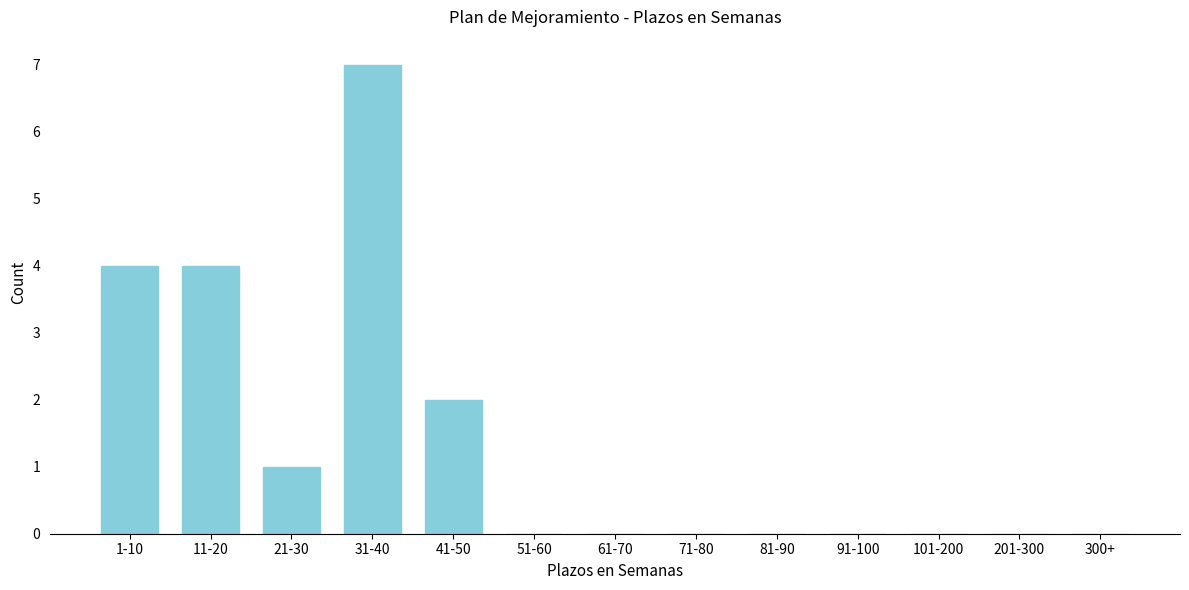

Reading right to left, list all the values displayed in this chart.

300+=0	201-300=0	101-200=0	91-100=0	81-90=0	71-80=0	61-70=0	51-60=0	41-50=2	31-40=7	21-30=1	11-20=4	1-10=4